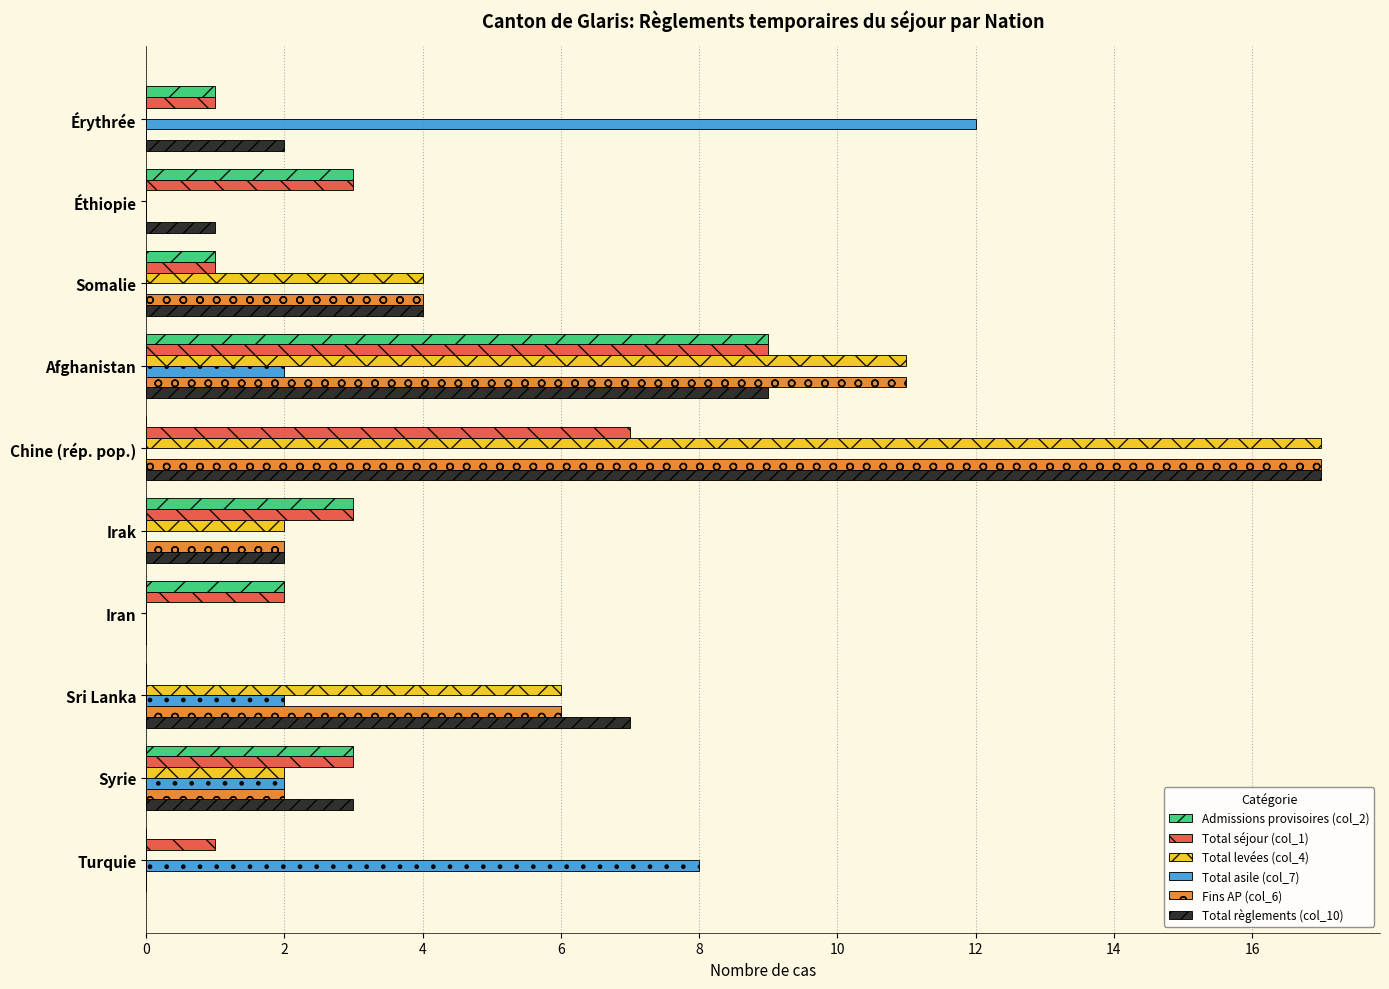

What is the total value across all series at Iran?

4